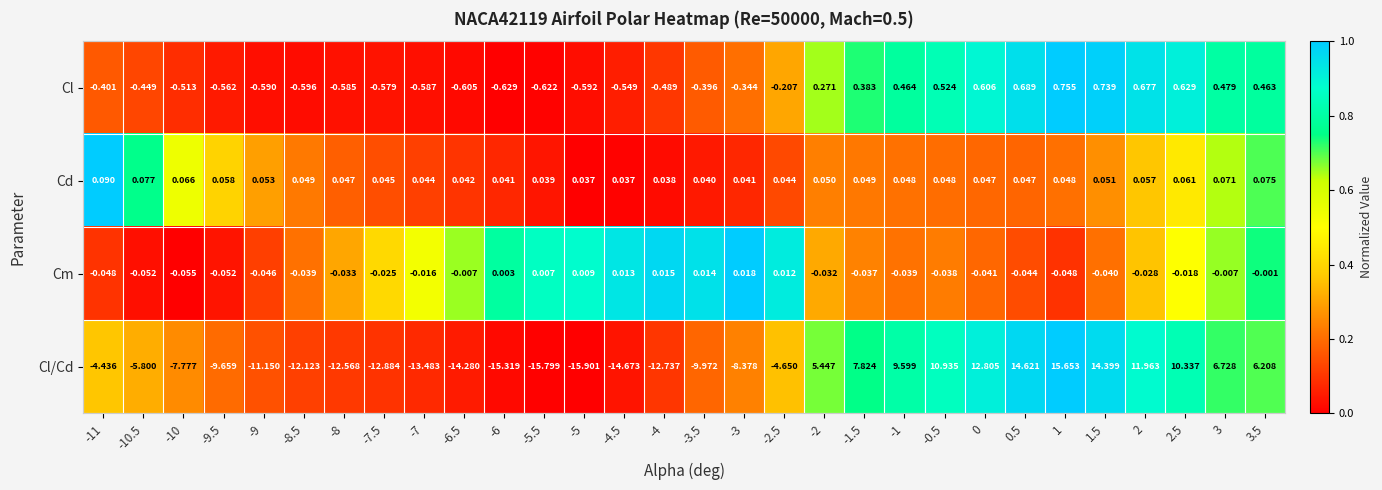

Rank the series at -1.5 from highest to lowest value.

Cl/Cd, Cl, Cd, Cm